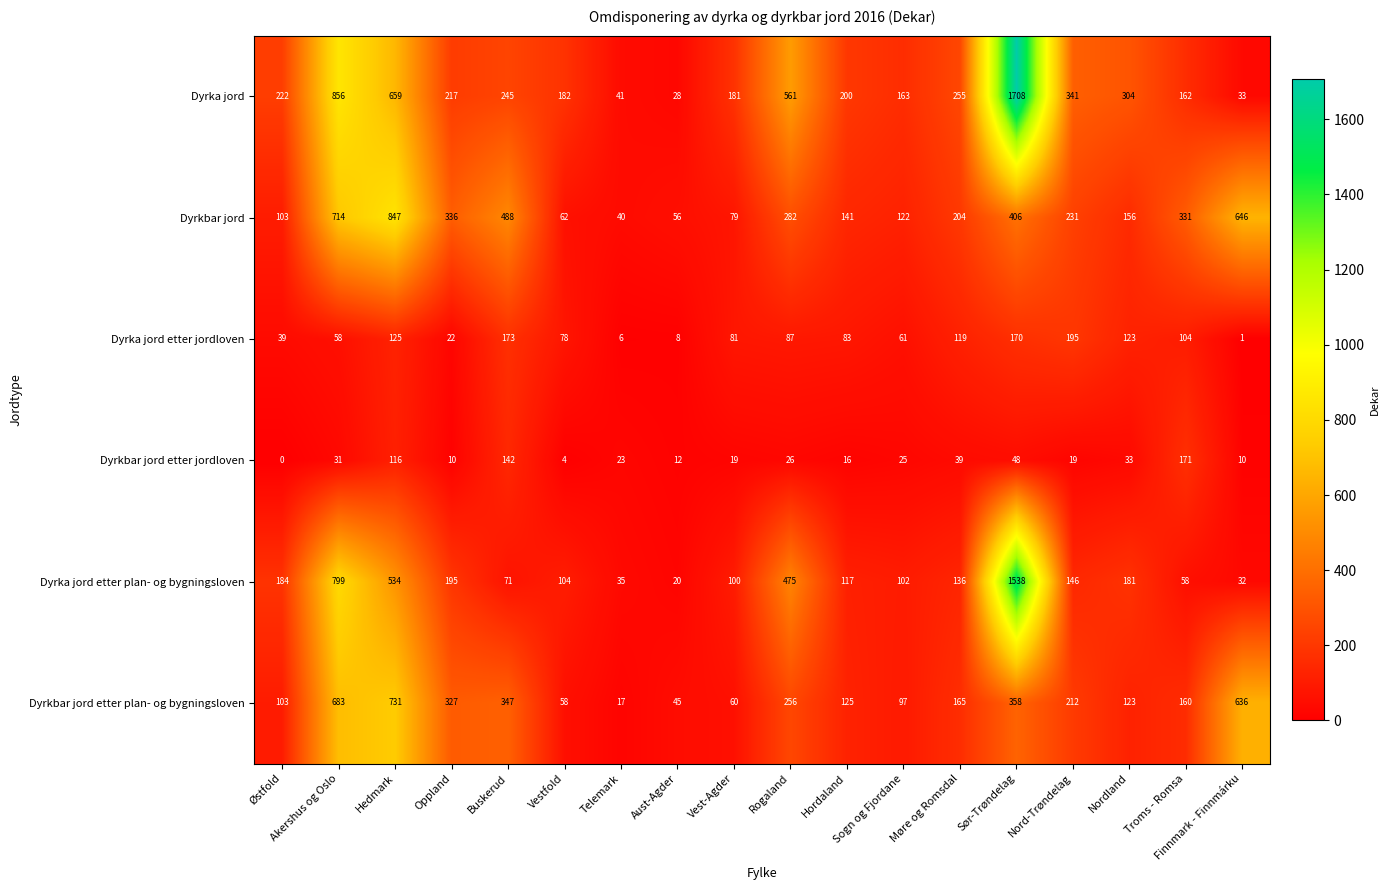

Which series changed the most between Rogaland and Finnmark - Finnmárku?

Dyrka jord